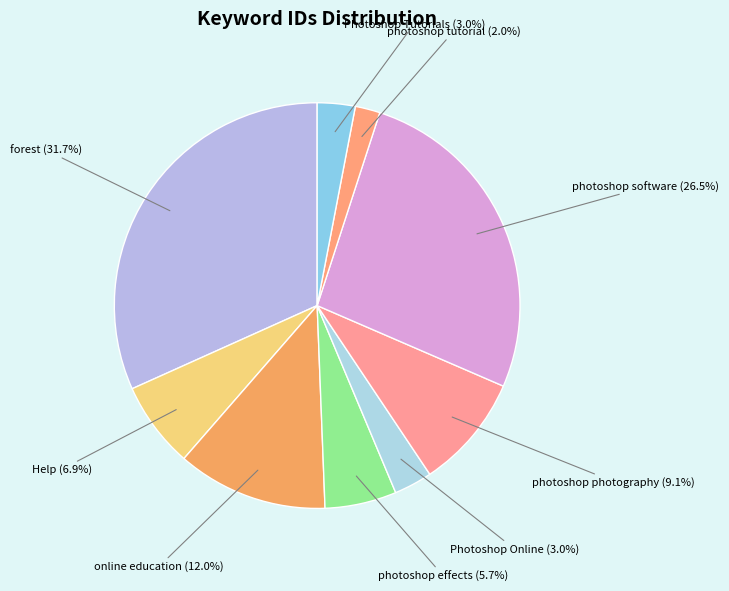

What percentage is the Help slice, to the nearest percent?

7%